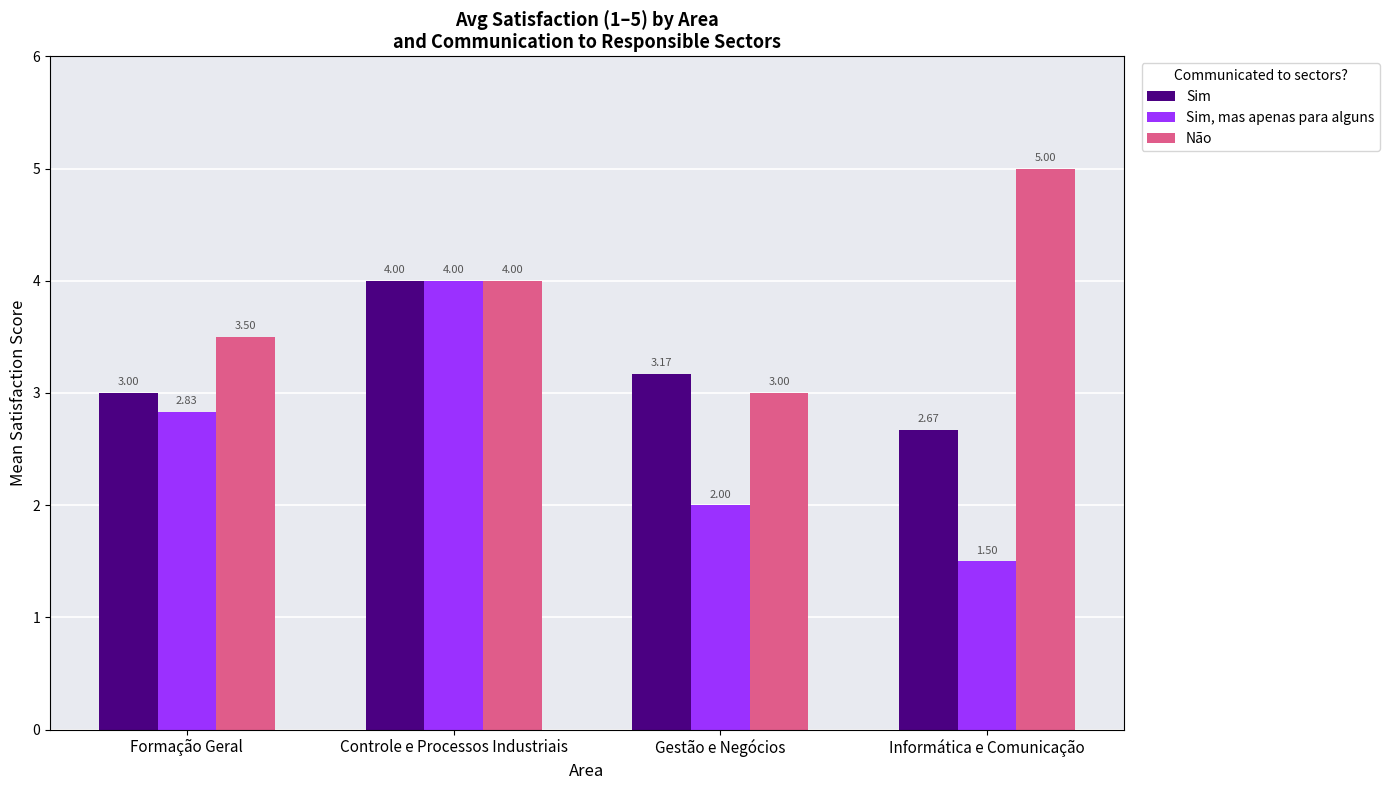

At Formação Geral, list the series in order from smallest to largest.

Sim, mas apenas para alguns, Sim, Não